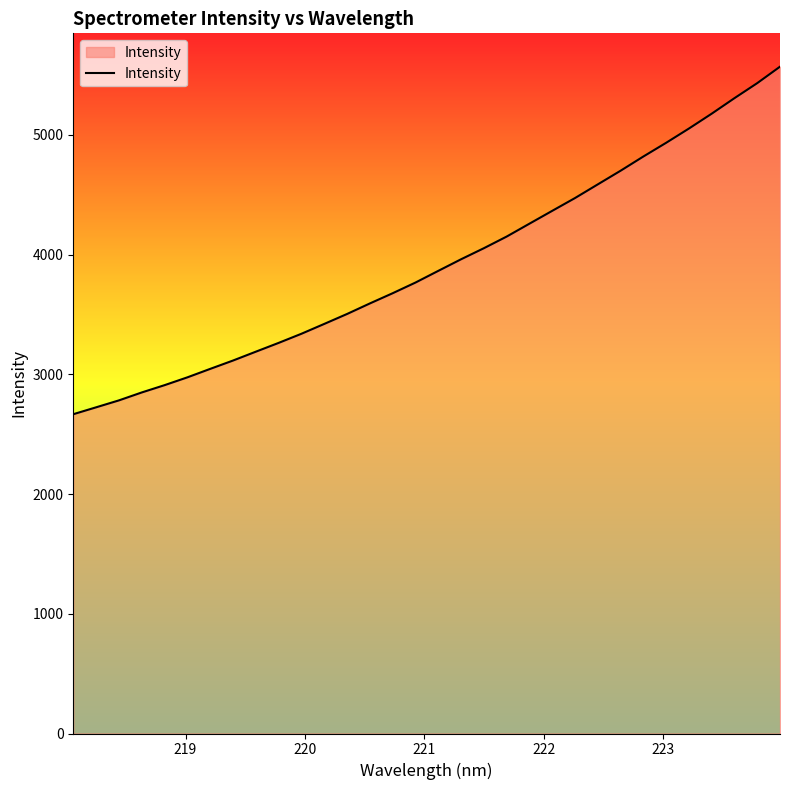

What is the greatest value displayed?

5570.0